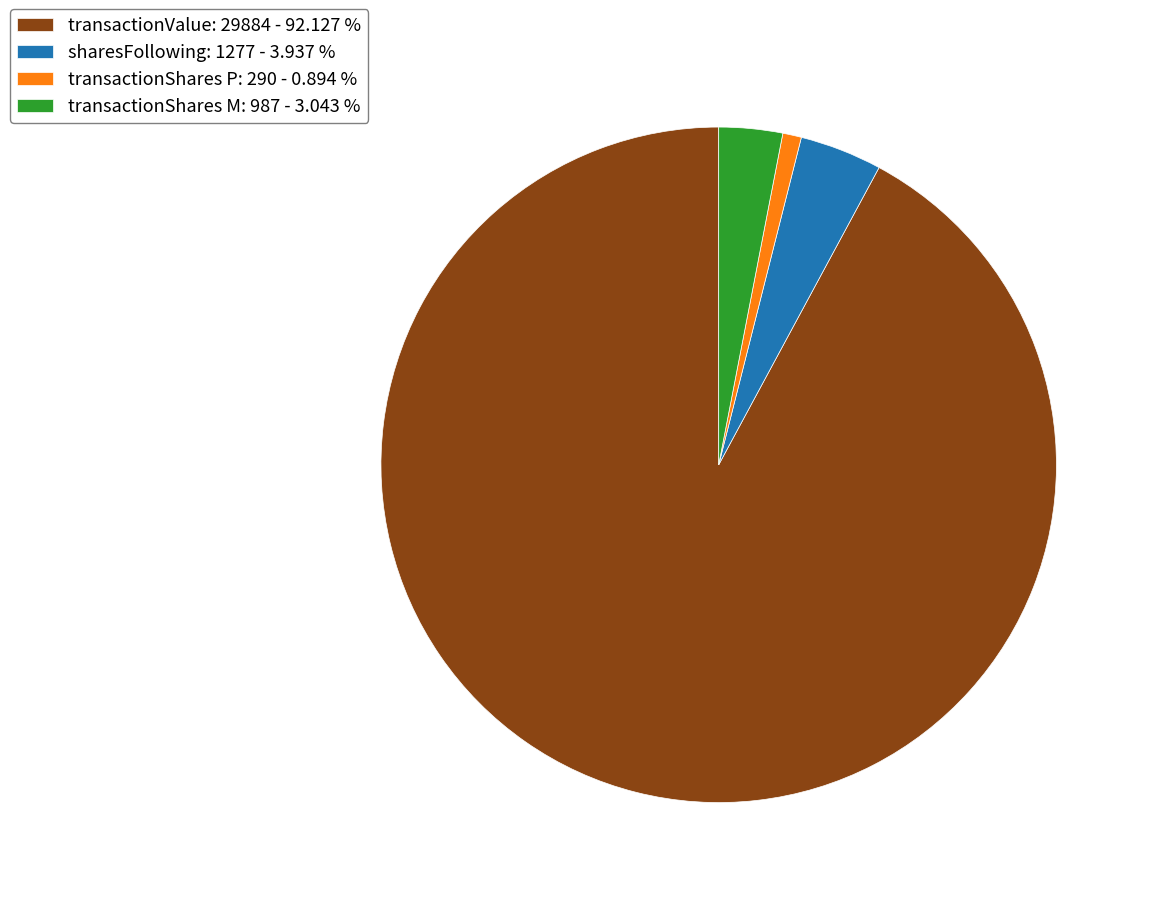

Rank the categories by value from lowest to highest.

transactionShares P: 290 - 0.894 %, transactionShares M: 987 - 3.043 %, sharesFollowing: 1277 - 3.937 %, transactionValue: 29884 - 92.127 %